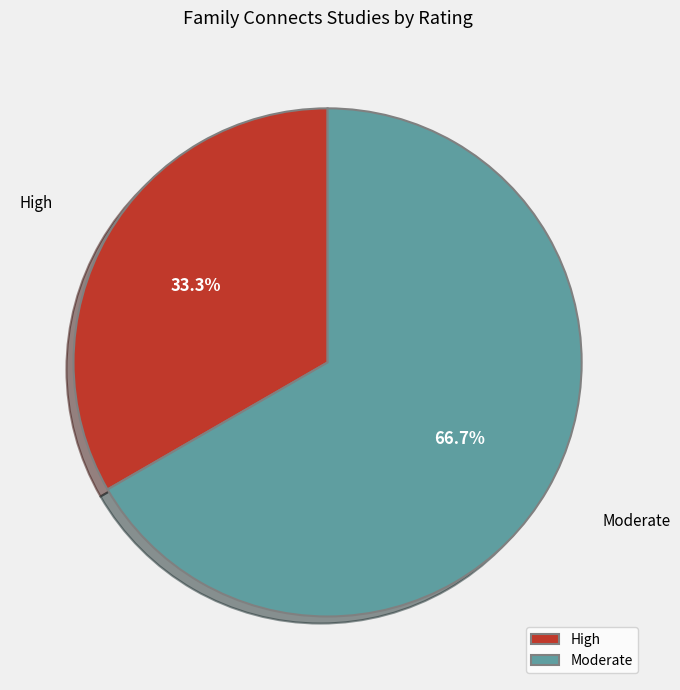

The Moderate slice represents 67% of the pie. True or false?

True